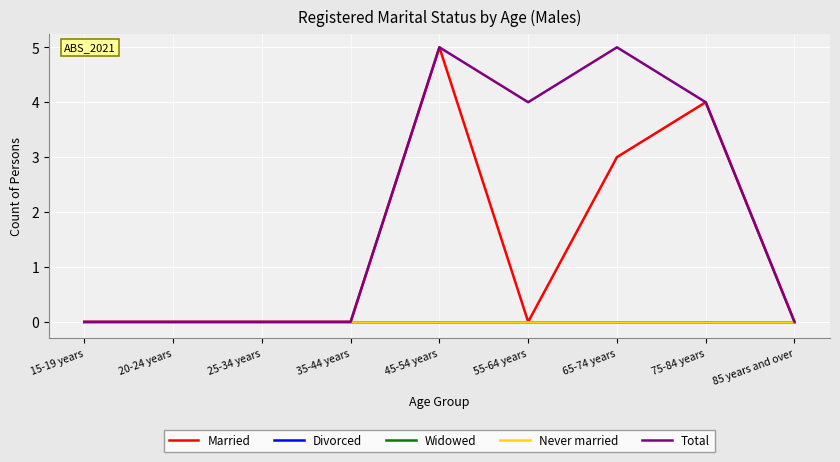

Rank the series at 35-44 years from lowest to highest value.

Married, Divorced, Widowed, Never married, Total